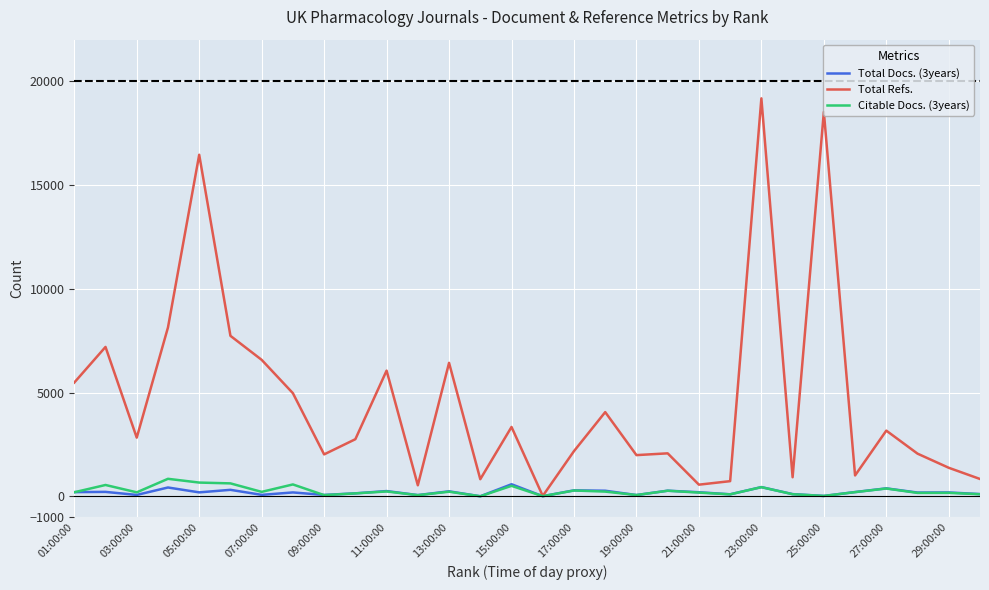

What is the difference between the maximum and minimum values in the Citable Docs. (3years) series?

841